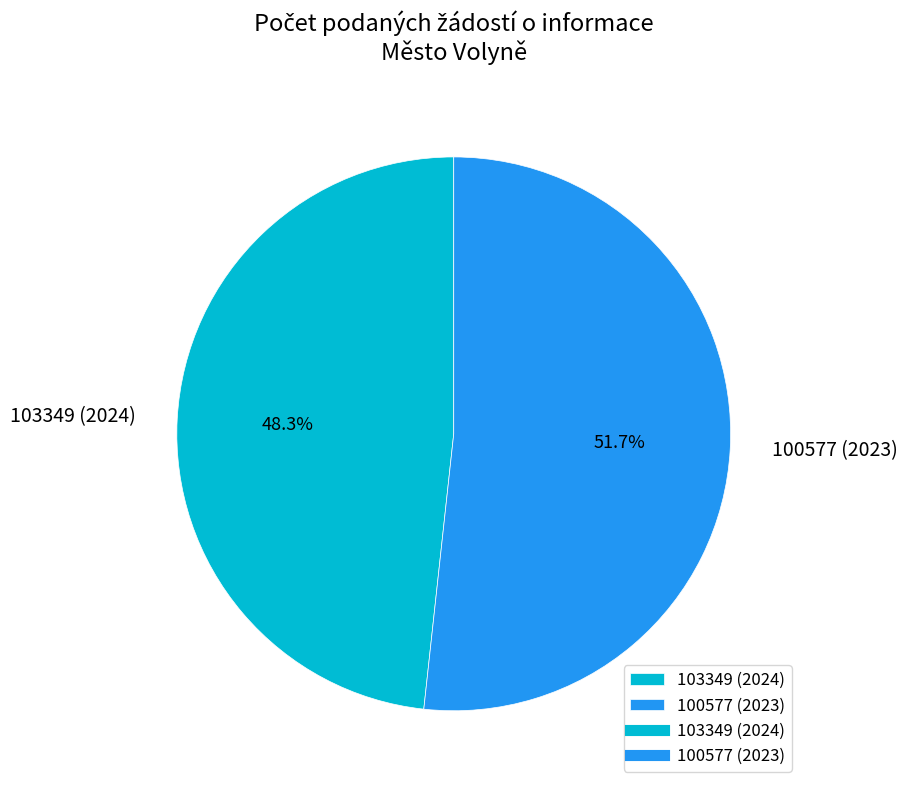

What percentage is the 103349 (2024) slice, to the nearest percent?

48%